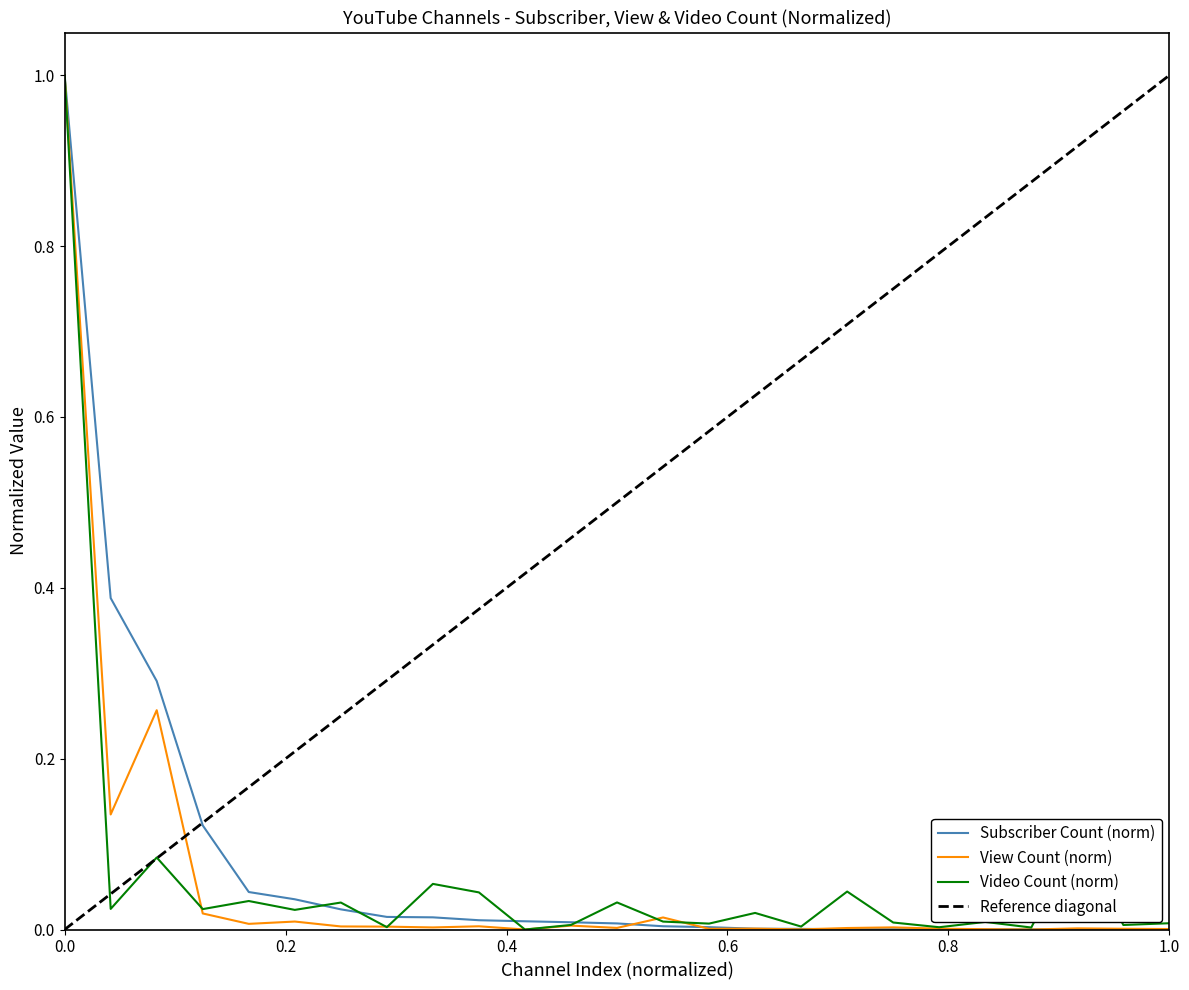

How many interior local peaks does the View Count series have?

8